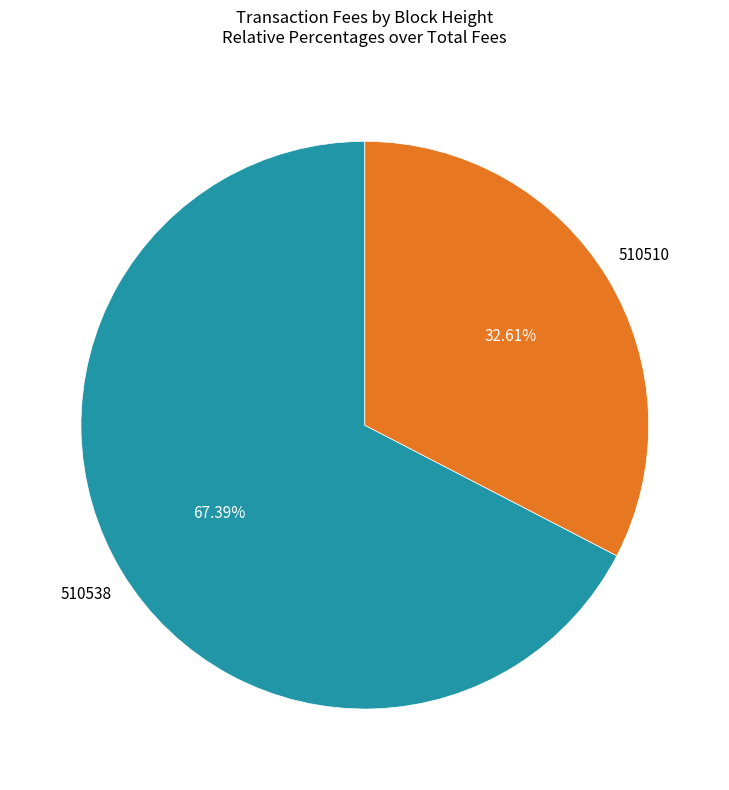

Is there a majority slice in this chart?

Yes